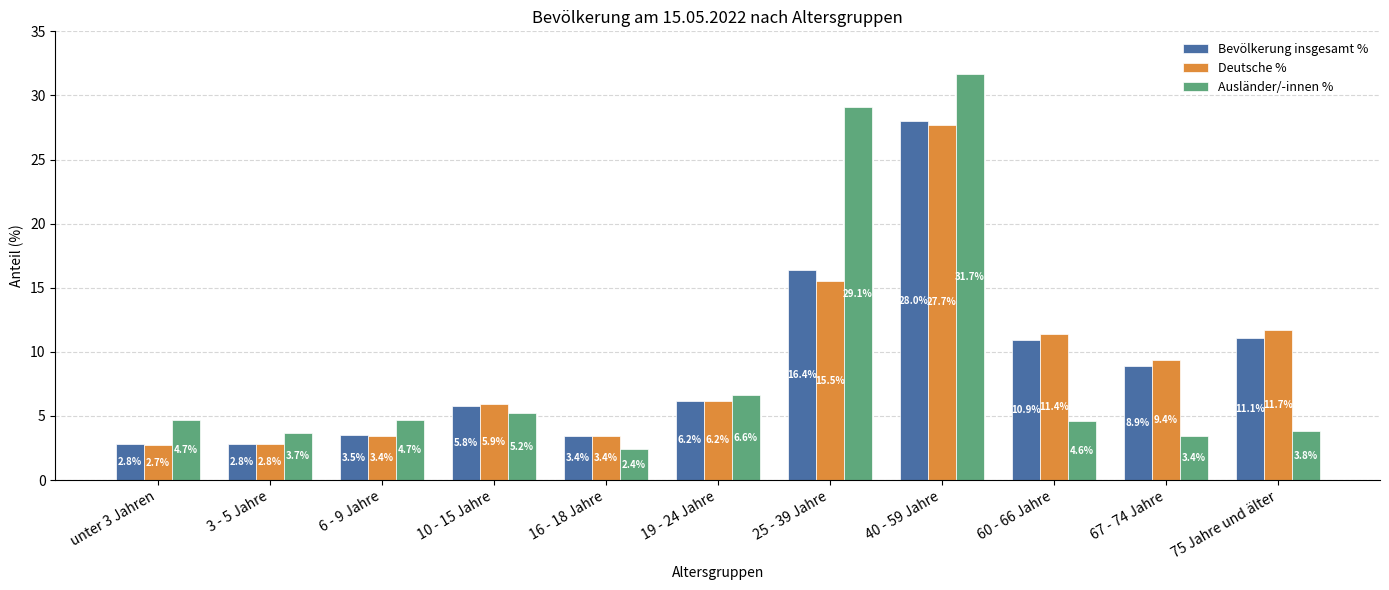

At which category is the sum across all series the highest?

40 - 59 Jahre